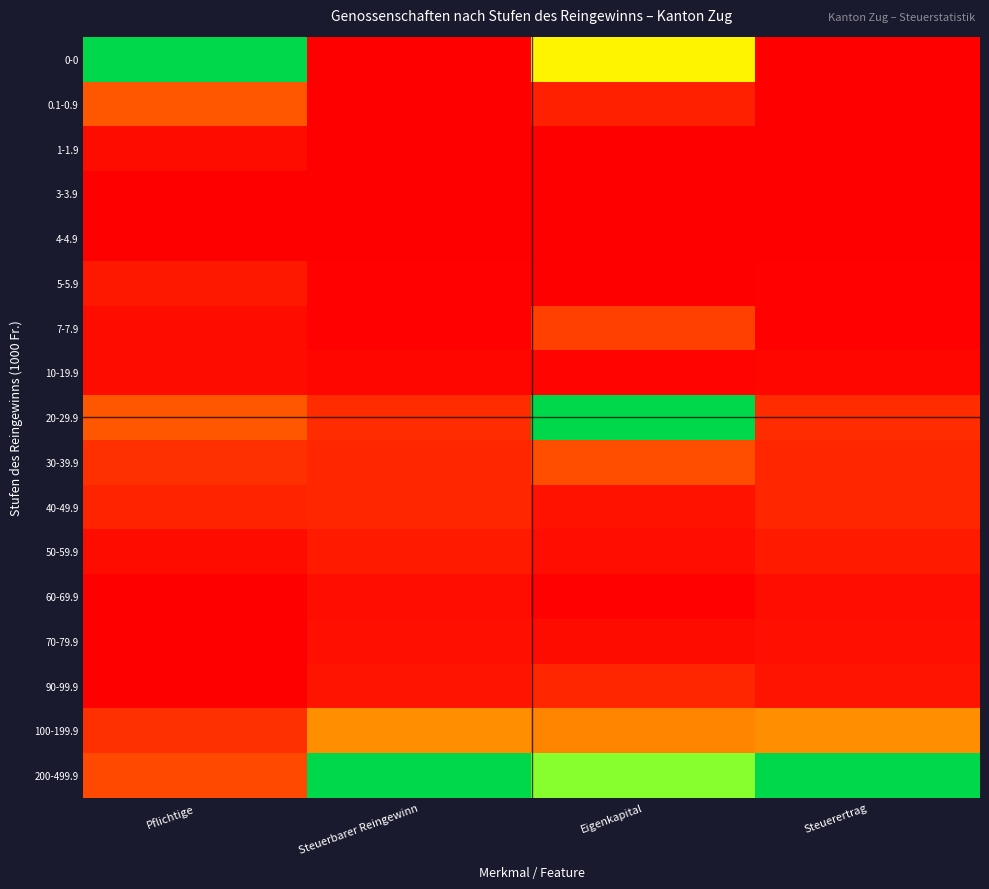

Reading left to right, transcribe all the data shown in this chart.

0-0: Pflichtige=1.0	Steuerbarer Reingewinn=0.0	Eigenkapital=0.6	Steuerertrag=0.0
0.1-0.9: Pflichtige=0.2	Steuerbarer Reingewinn=0.0	Eigenkapital=0.1	Steuerertrag=0.0
1-1.9: Pflichtige=0.0	Steuerbarer Reingewinn=0.0	Eigenkapital=0.0	Steuerertrag=0.0
3-3.9: Pflichtige=0.0	Steuerbarer Reingewinn=0.0	Eigenkapital=0.0	Steuerertrag=0.0
4-4.9: Pflichtige=0.0	Steuerbarer Reingewinn=0.0	Eigenkapital=0.0	Steuerertrag=0.0
5-5.9: Pflichtige=0.0	Steuerbarer Reingewinn=0.0	Eigenkapital=0.0	Steuerertrag=0.0
7-7.9: Pflichtige=0.0	Steuerbarer Reingewinn=0.0	Eigenkapital=0.1	Steuerertrag=0.0
10-19.9: Pflichtige=0.0	Steuerbarer Reingewinn=0.0	Eigenkapital=0.0	Steuerertrag=0.0
20-29.9: Pflichtige=0.2	Steuerbarer Reingewinn=0.1	Eigenkapital=1.0	Steuerertrag=0.1
30-39.9: Pflichtige=0.1	Steuerbarer Reingewinn=0.1	Eigenkapital=0.2	Steuerertrag=0.1
40-49.9: Pflichtige=0.1	Steuerbarer Reingewinn=0.1	Eigenkapital=0.0	Steuerertrag=0.1
50-59.9: Pflichtige=0.0	Steuerbarer Reingewinn=0.1	Eigenkapital=0.0	Steuerertrag=0.1
60-69.9: Pflichtige=0.0	Steuerbarer Reingewinn=0.0	Eigenkapital=0.0	Steuerertrag=0.0
70-79.9: Pflichtige=0.0	Steuerbarer Reingewinn=0.0	Eigenkapital=0.0	Steuerertrag=0.0
90-99.9: Pflichtige=0.0	Steuerbarer Reingewinn=0.0	Eigenkapital=0.1	Steuerertrag=0.0
100-199.9: Pflichtige=0.1	Steuerbarer Reingewinn=0.3	Eigenkapital=0.3	Steuerertrag=0.3
200-499.9: Pflichtige=0.1	Steuerbarer Reingewinn=1.0	Eigenkapital=0.7	Steuerertrag=1.0